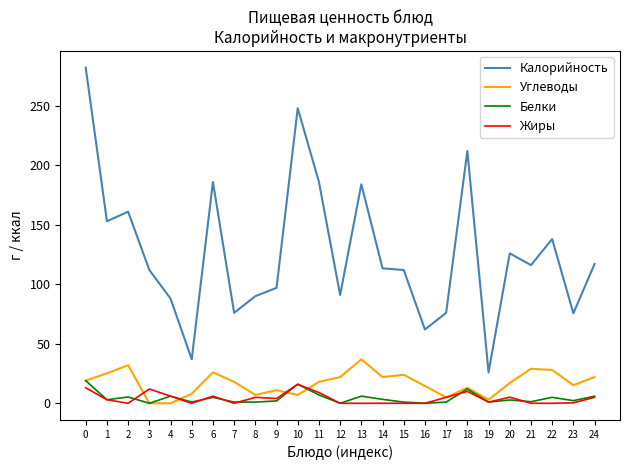

The Калорийность series shows 28.1 at 16. True or false?

False